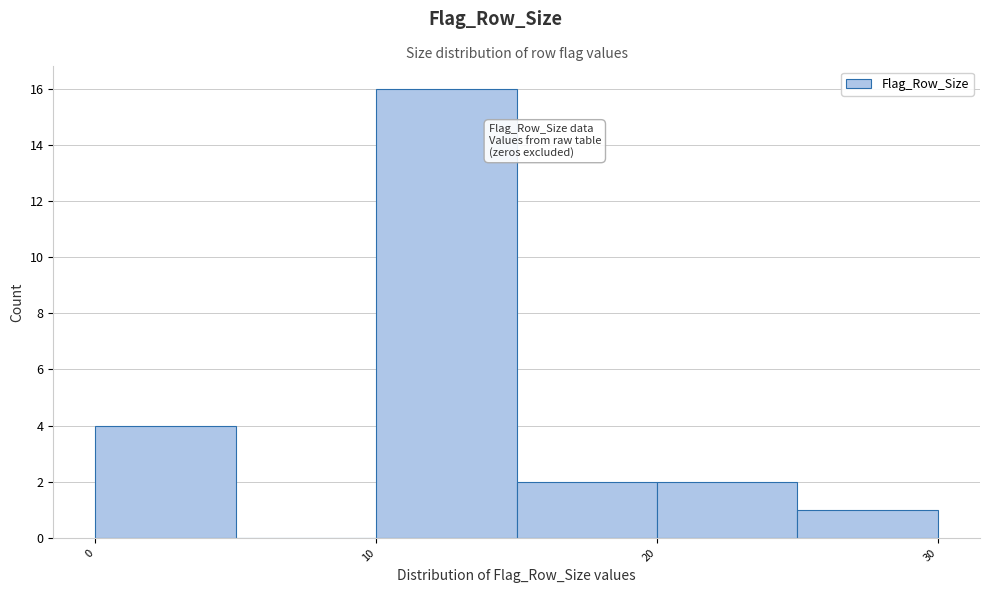

Reading left to right, transcribe this chart: for each bar, give the range it covers on the x-axis and its height. The values are not printed on the chart, so give them approximately, as read against the axis.

0 to 5: 4
5 to 10: 0
10 to 15: 16
15 to 20: 2
20 to 25: 2
25 to 30: 1